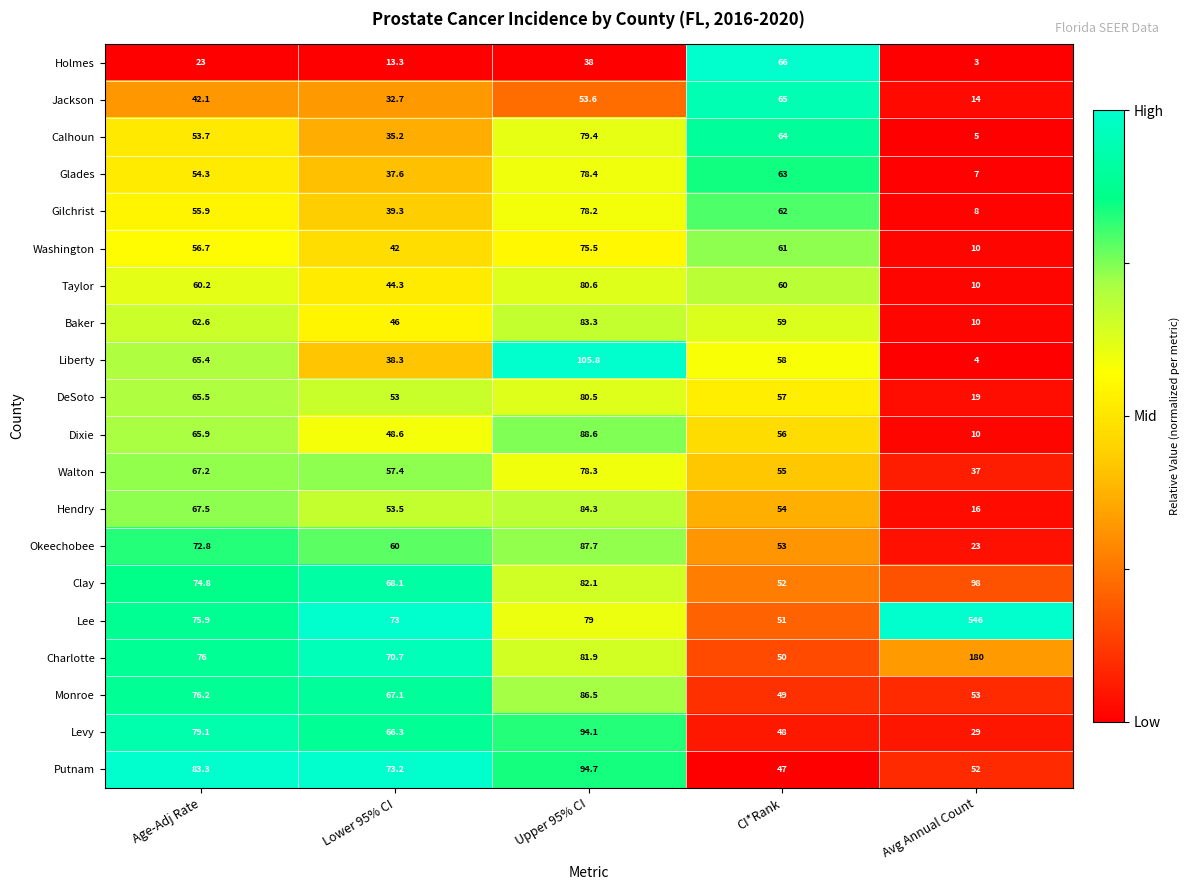

Which series changed the most between Age-Adj Rate and CI*Rank?

Holmes